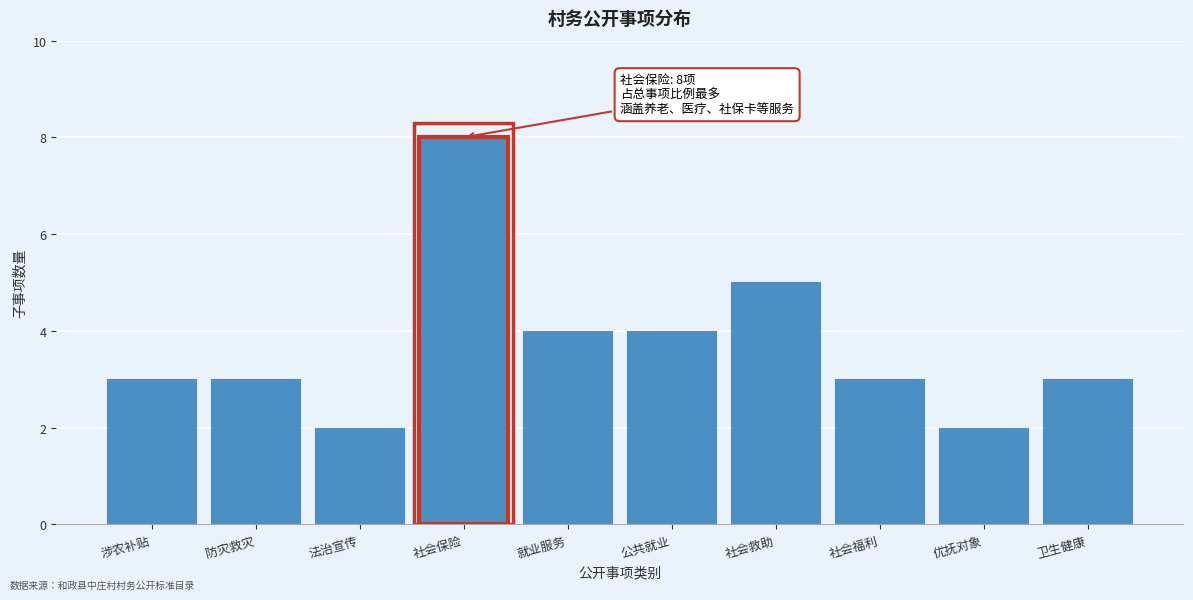

Reading right to left, what are all the values shown in this chart?

卫生健康=3	优抚对象=2	社会福利=3	社会救助=5	公共就业=4	就业服务=4	社会保险=8	法治宣传=2	防灾救灾=3	涉农补贴=3